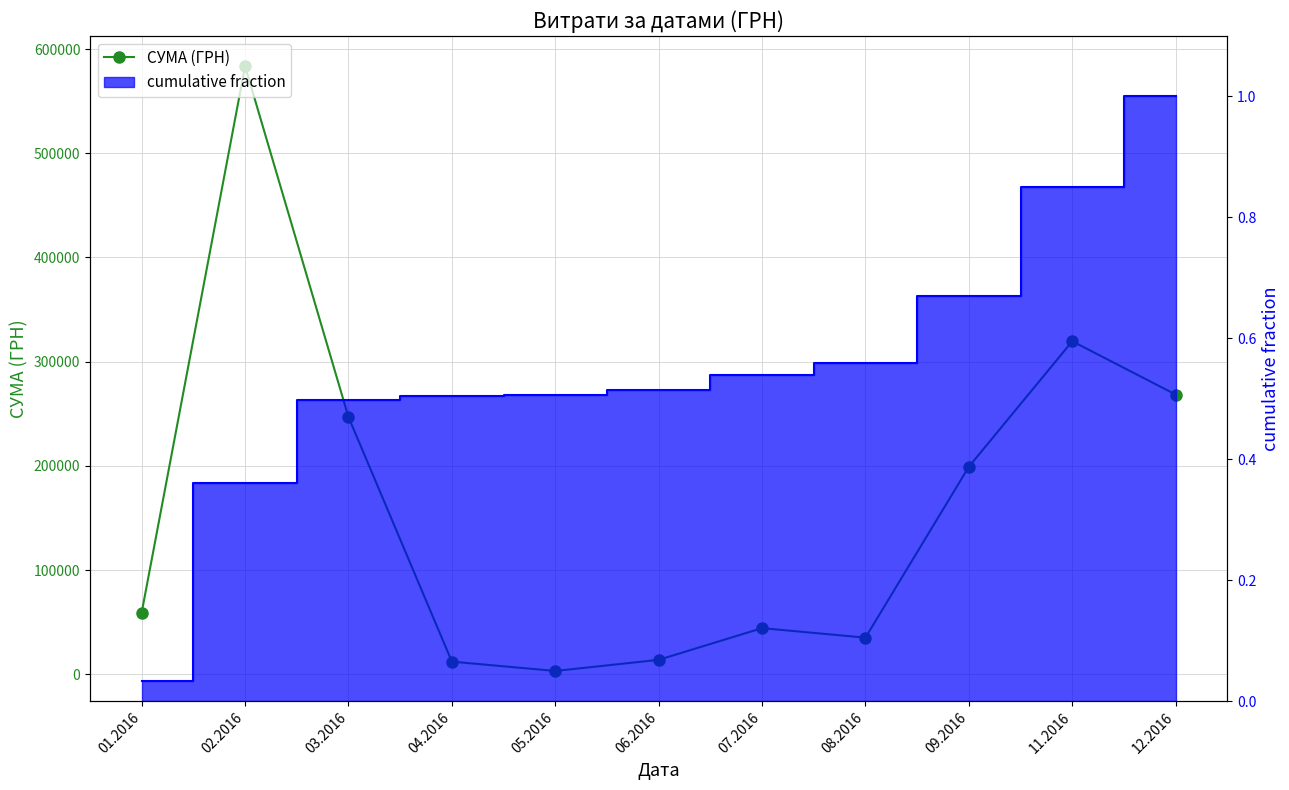

What is the difference between the maximum and minimum values?

580399.0